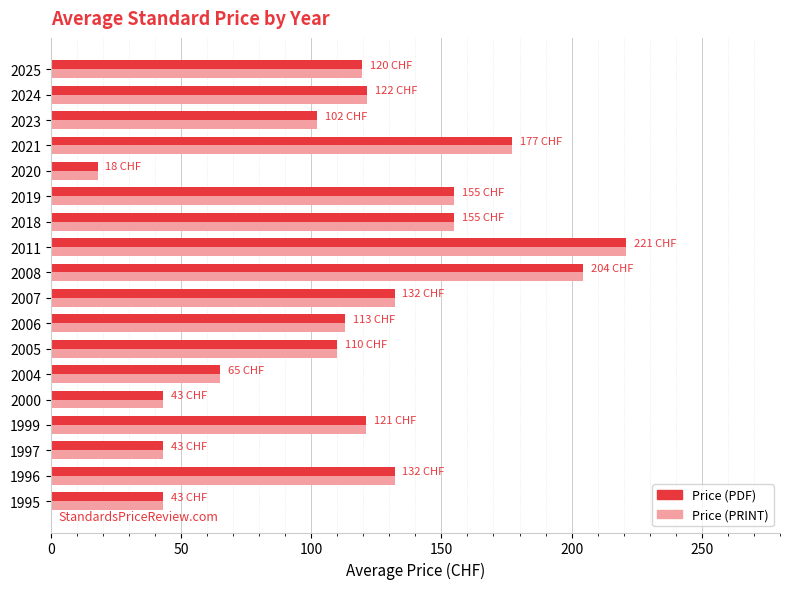

Which category has the lowest value in the Price (PRINT) series?

2020